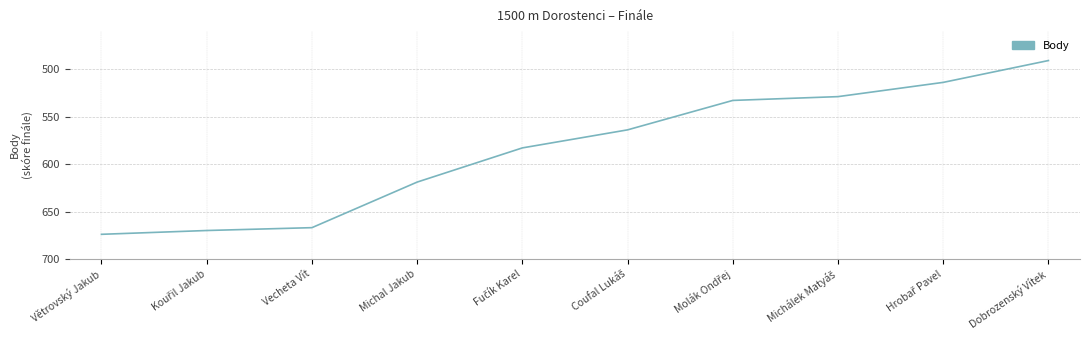

Count the number of categories in the chart.

10